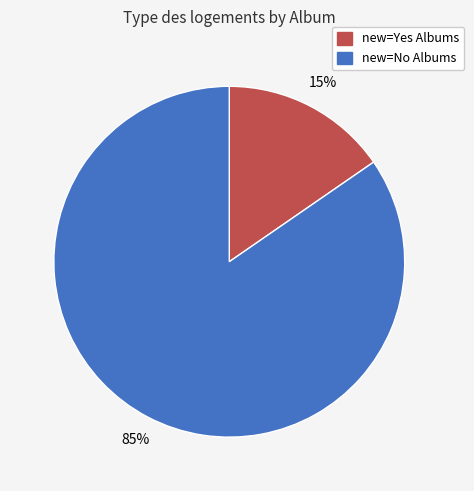

To the nearest percent, what is the average slice percentage?

50%